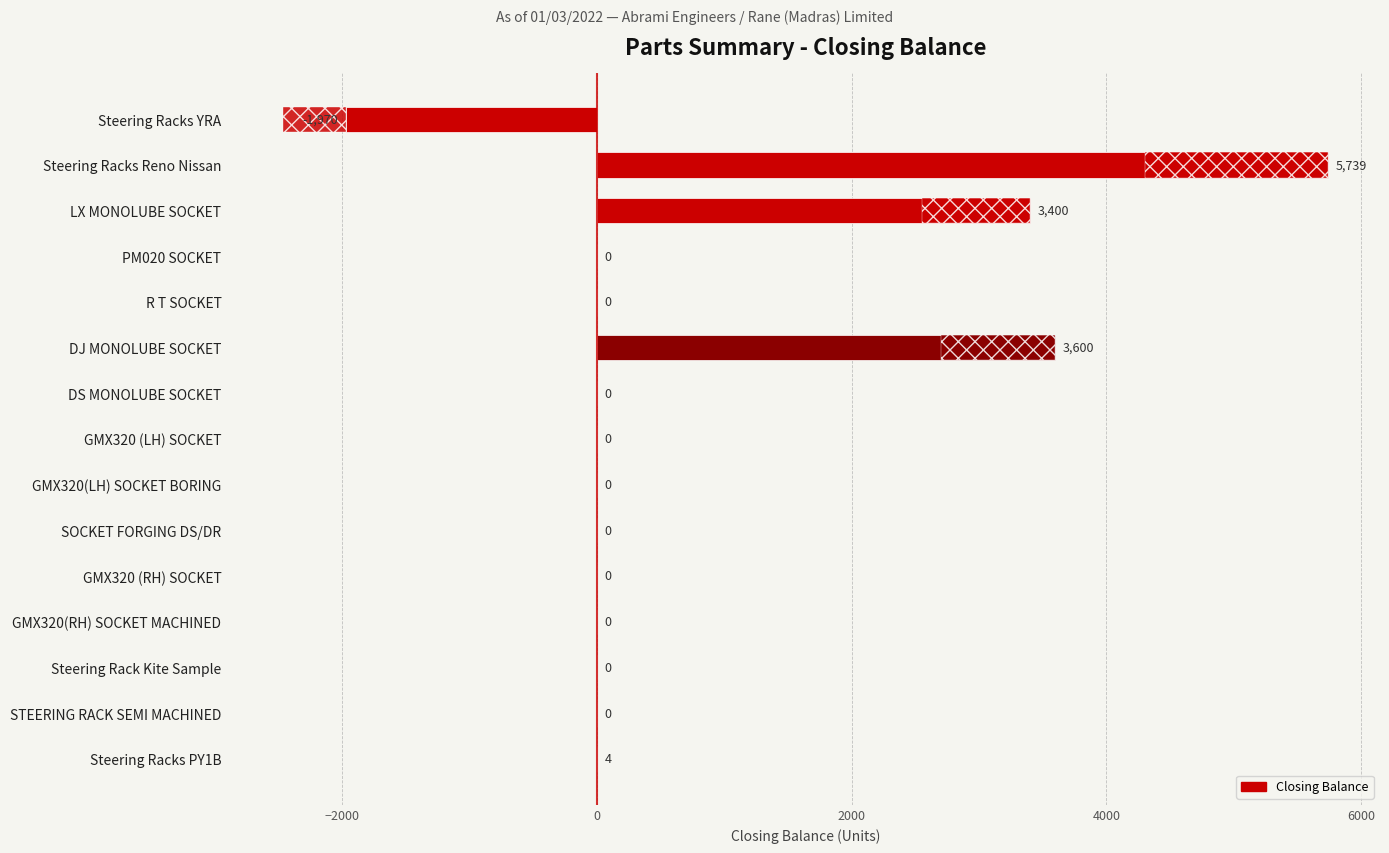

The chart shows a value of 4 at Steering Racks PY1B. True or false?

True